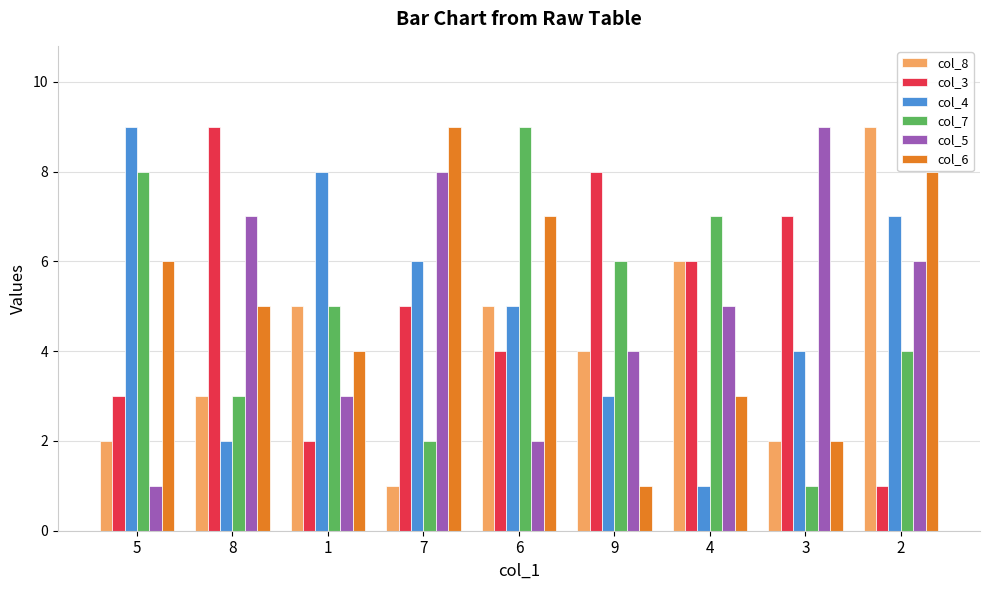

Is it true that col_8 equals 2 at 4?

False